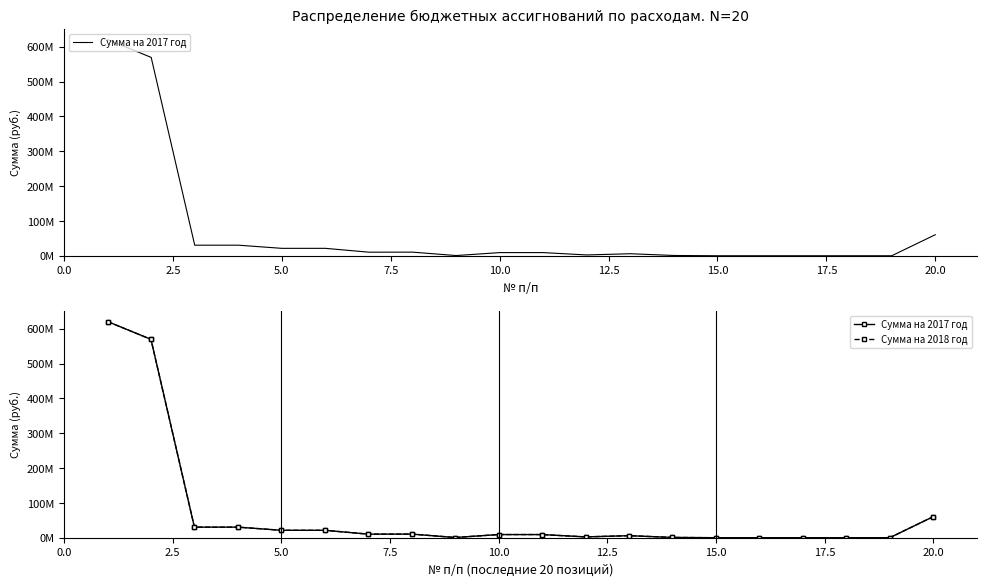

At how many categories does at least one series exceed 422701503?

2